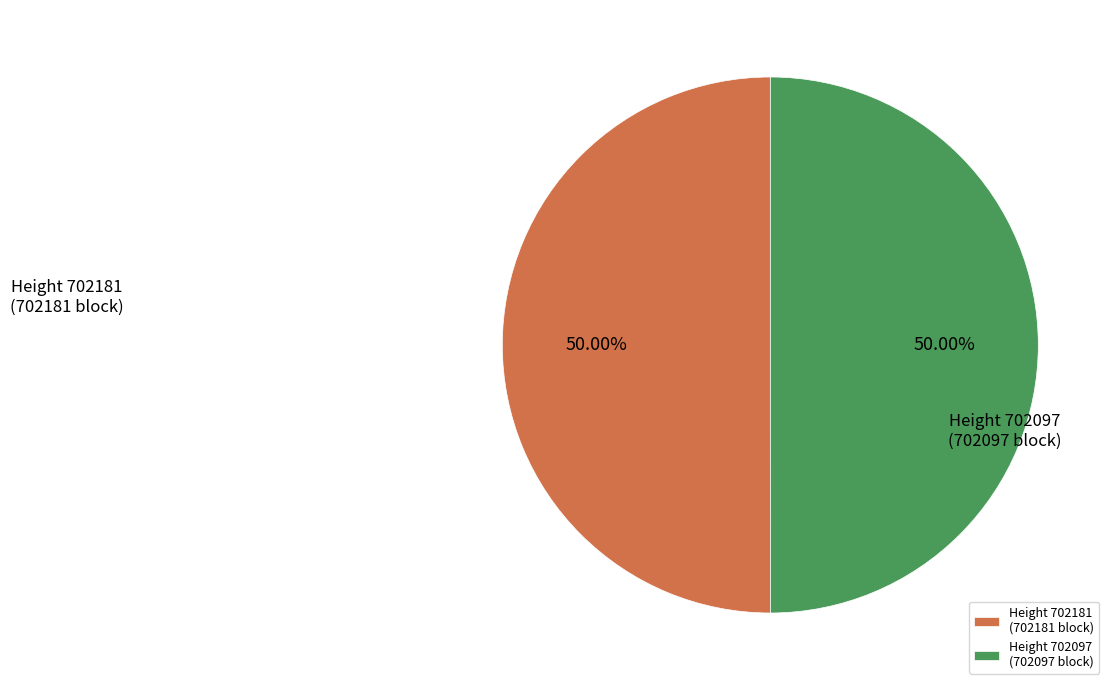

What is the ratio of the value at Height 702097 (702097 block) to the value at Height 702181 (702181 block)?

1.0